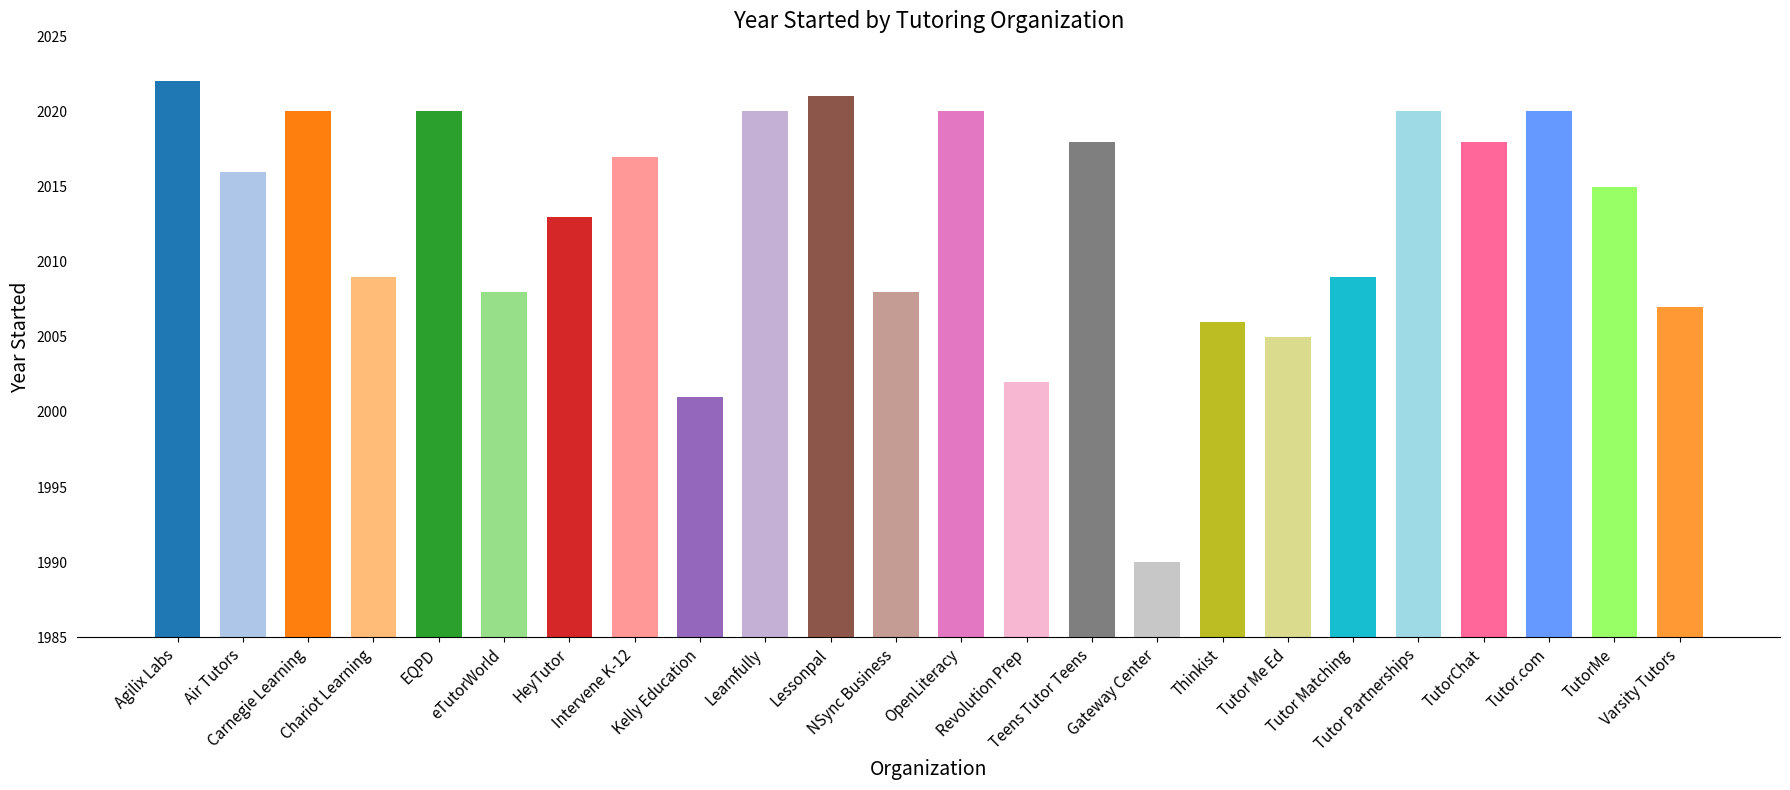

What is the average value?

2013